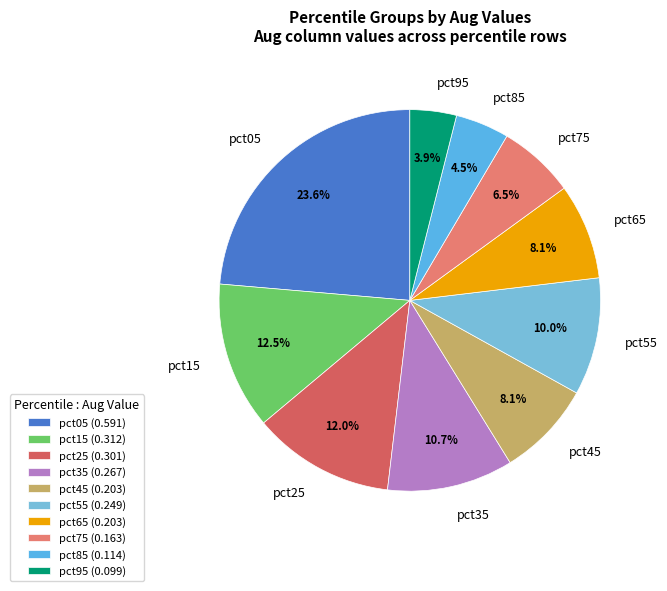

What percentage is NOT represented by pct55?

90.0%